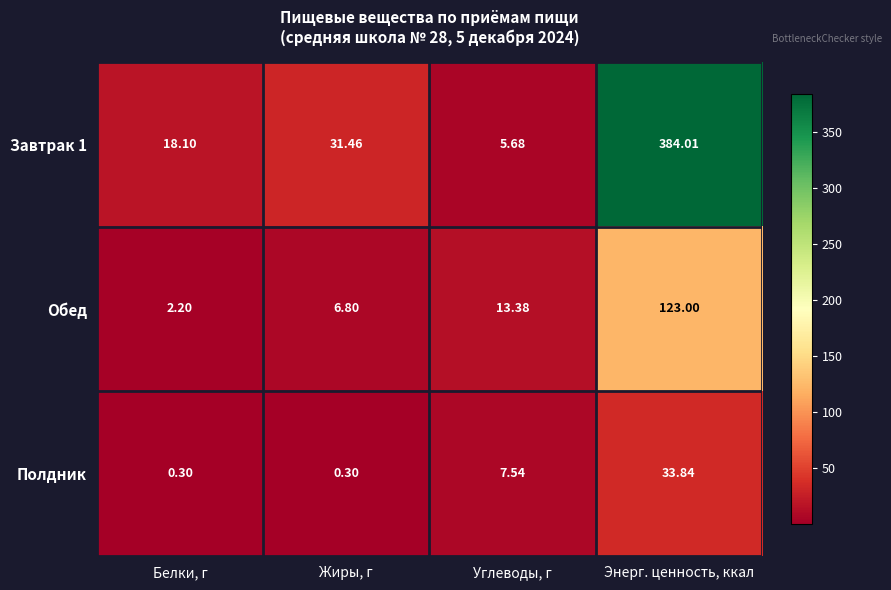

Which category has the highest value across all series?

Энерг. ценность, ккал